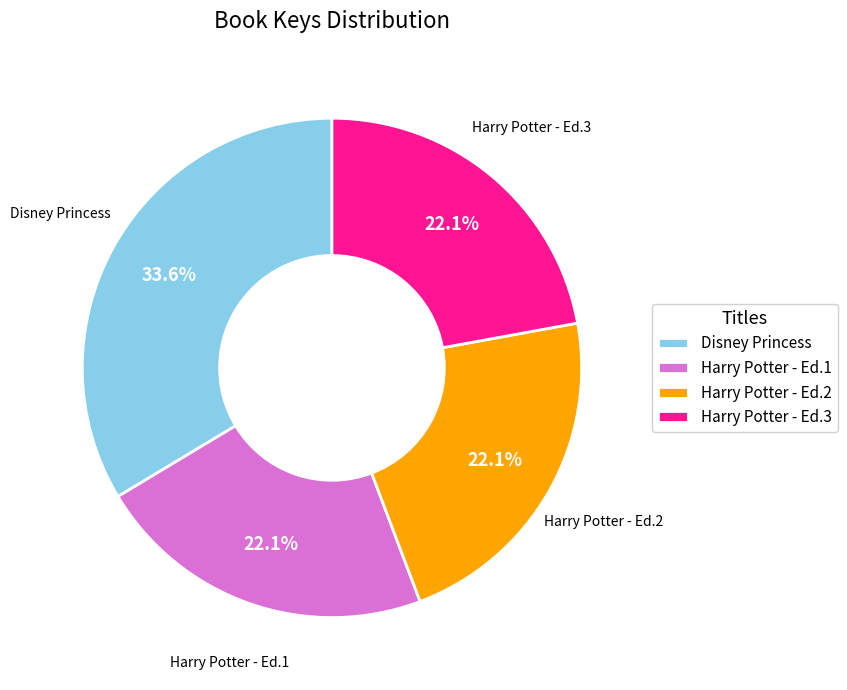

Which slice is the largest?

Disney Princess